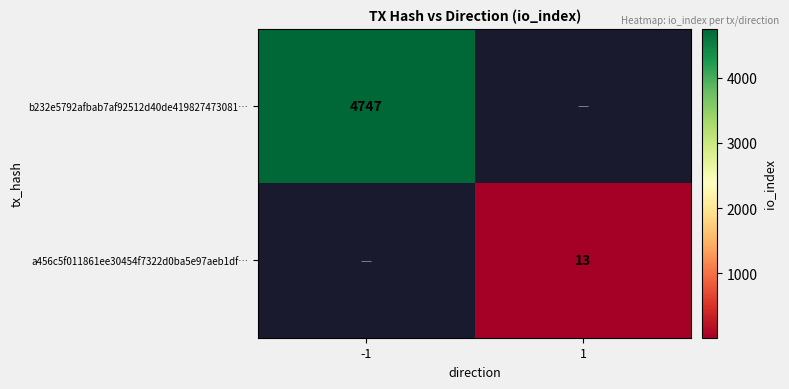

What is the smallest value displayed?

13.0